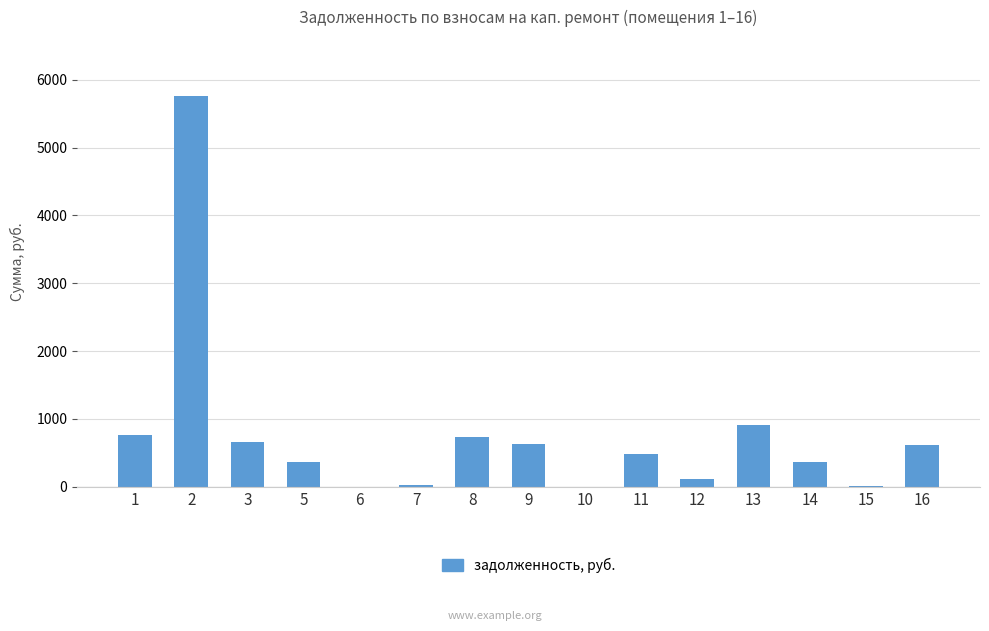

Read the value at 7.

20.4